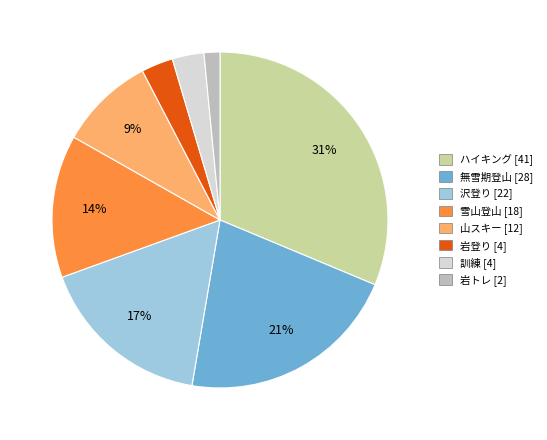

Do 無雪期登山 and ハイキング together represent more than half of the pie?

Yes